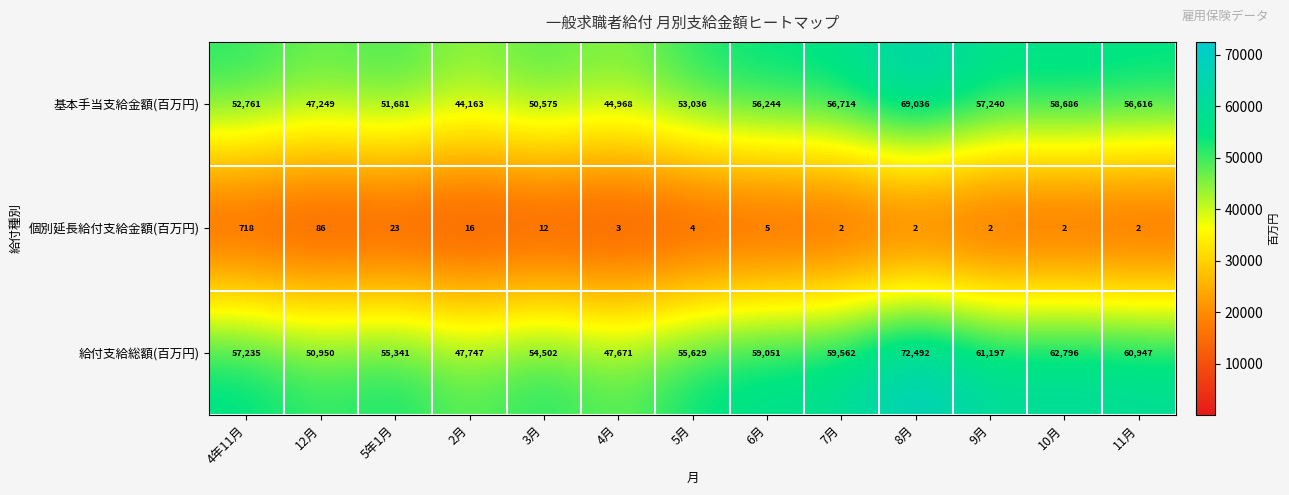

What is the greatest value displayed?

72492